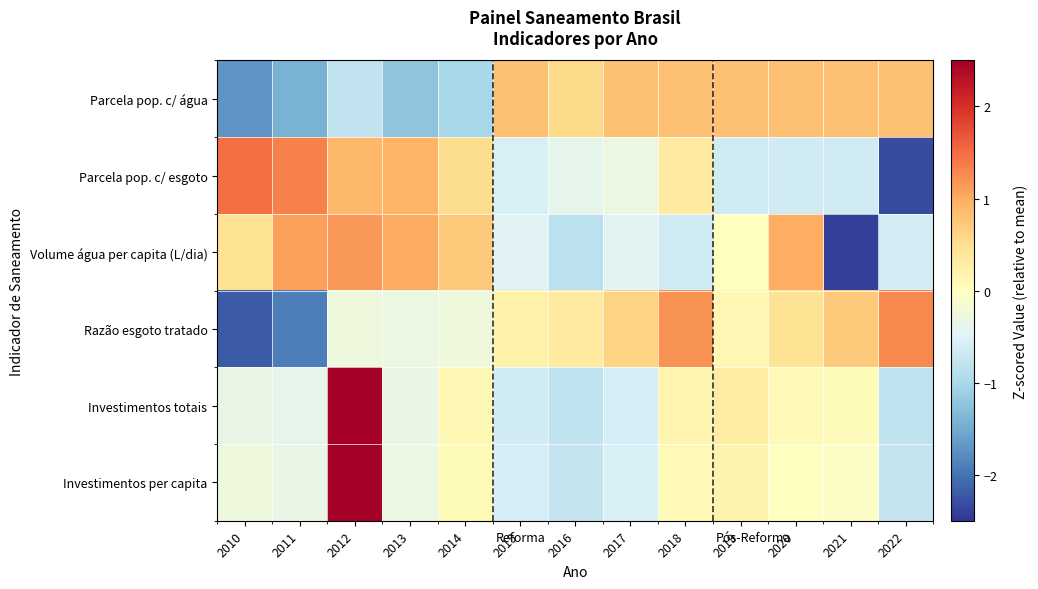

Rank the series by their maximum value, from highest to lowest.

Investimentos per capita, Investimentos totais, Parcela pop. c/ esgoto, Razão esgoto tratado, Volume água per capita (L/dia), Parcela pop. c/ água